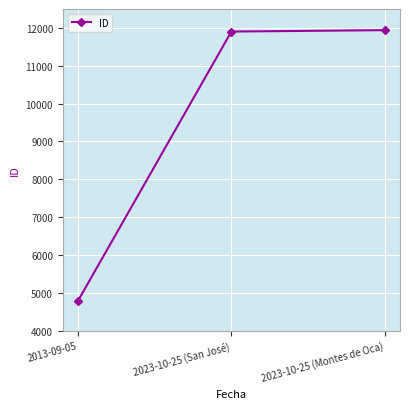

What is the label of the 1st point from the right?

2023-10-25 (Montes de Oca)